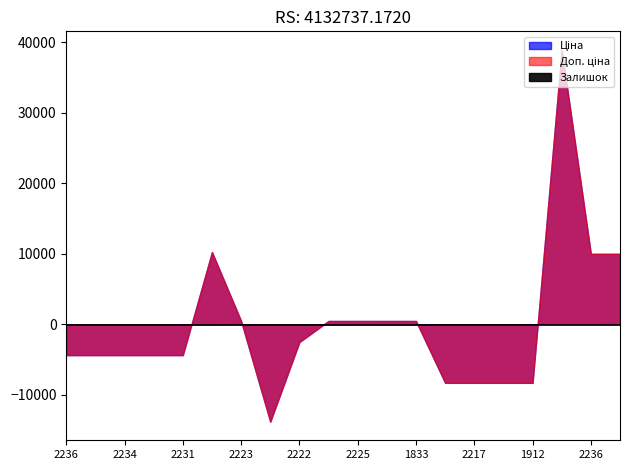

Is it true that Ціна equals 25897.3 at 287292222?

False